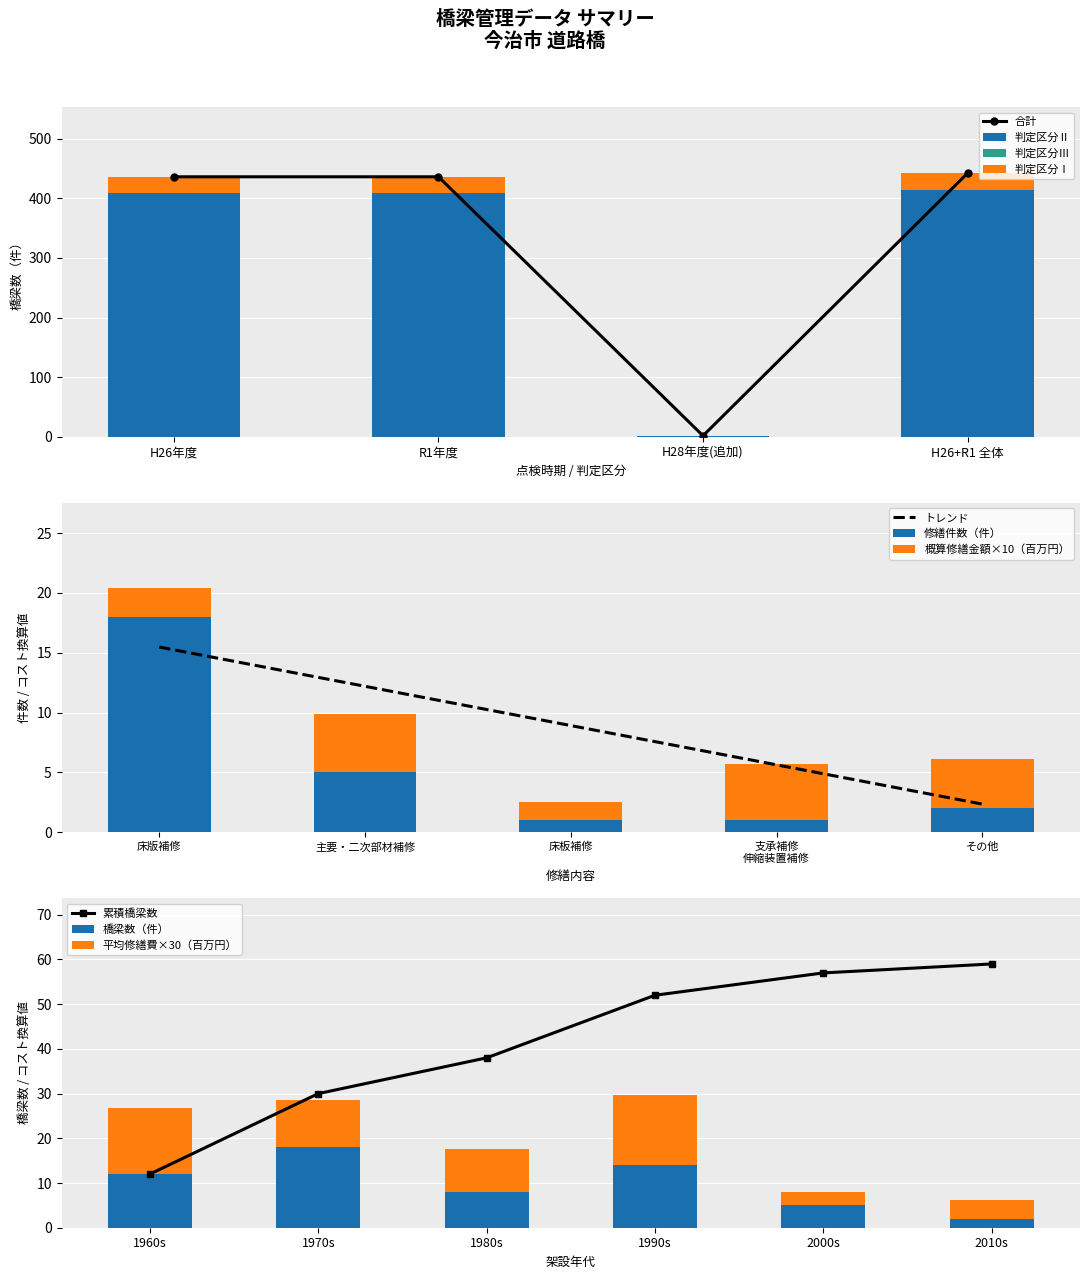

What is the maximum value for 合計?

442